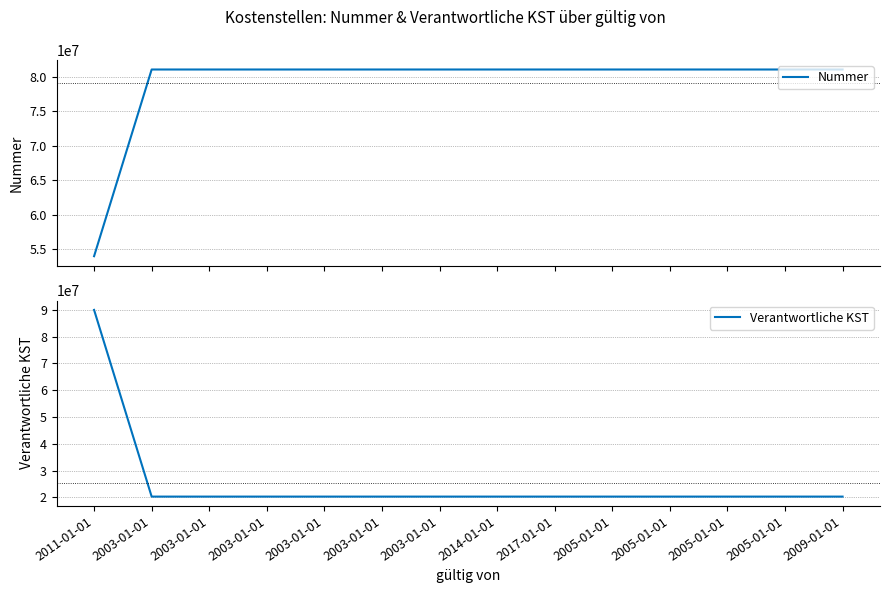

Which series has the largest total across all categories?

Nummer